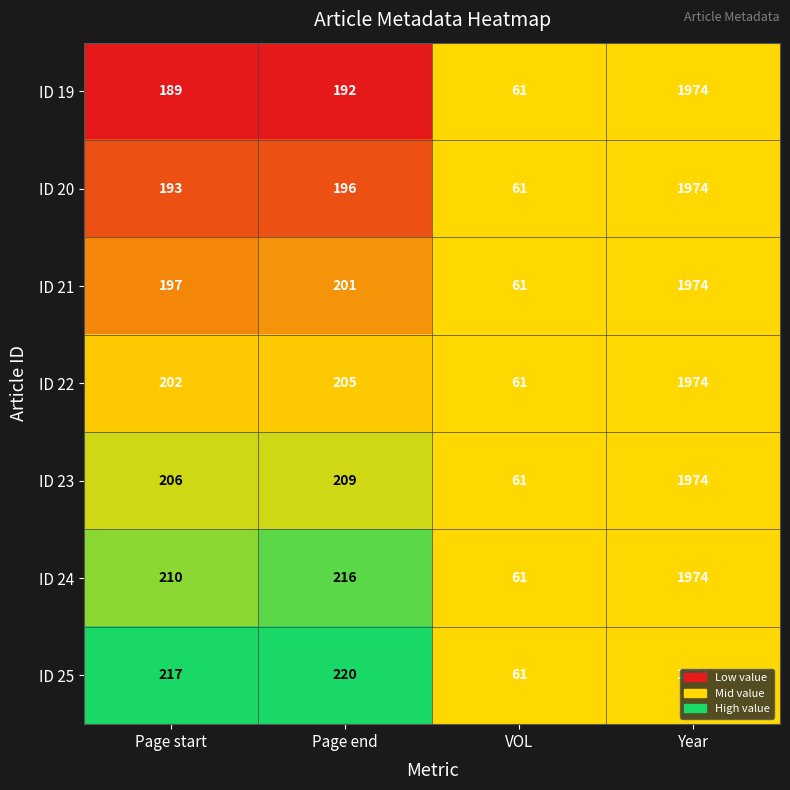

Between Page start and Page end, which series saw the biggest shift?

ID 24